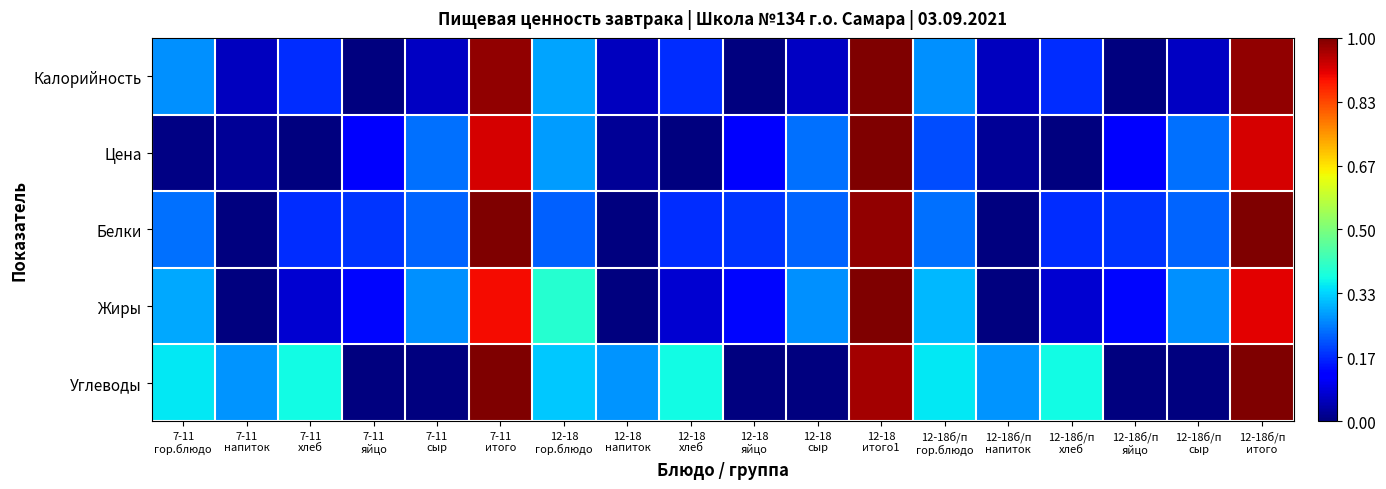

What is the difference between the highest and lowest values at 12-18
яйцо?

0.2